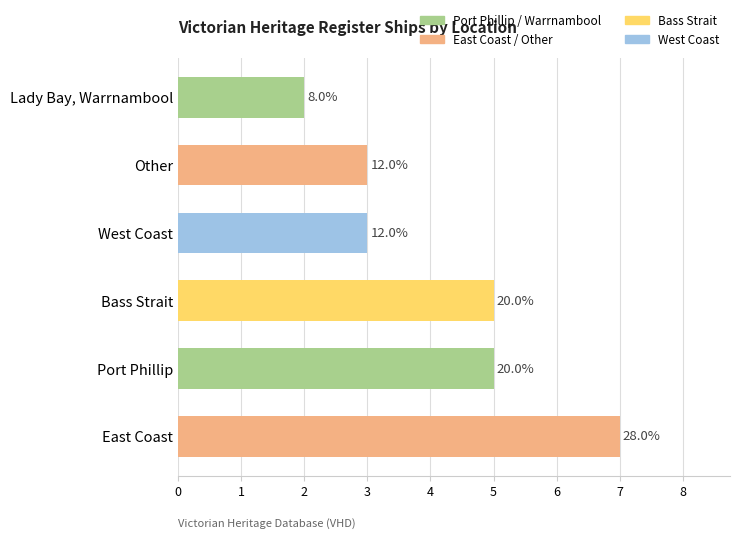

Rank the categories by value from highest to lowest.

East Coast, Port Phillip, Bass Strait, West Coast, Other, Lady Bay, Warrnambool